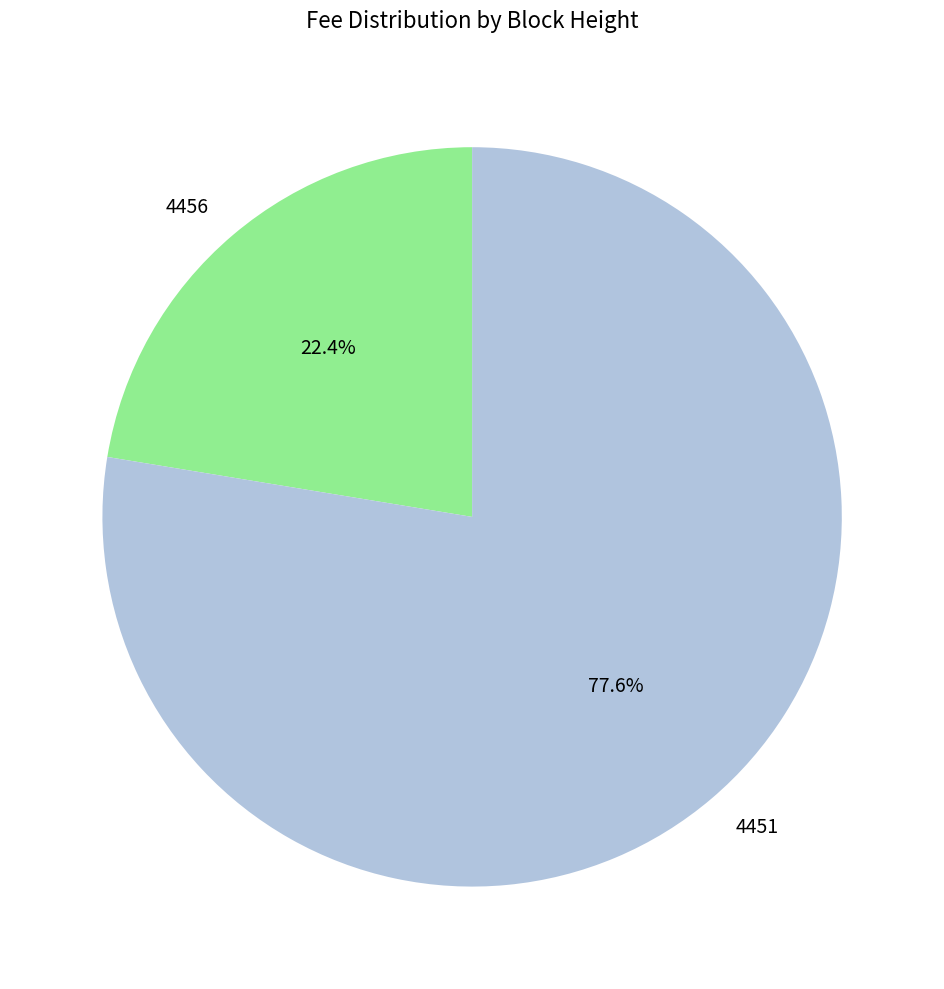

Count the number of slices in the pie.

2